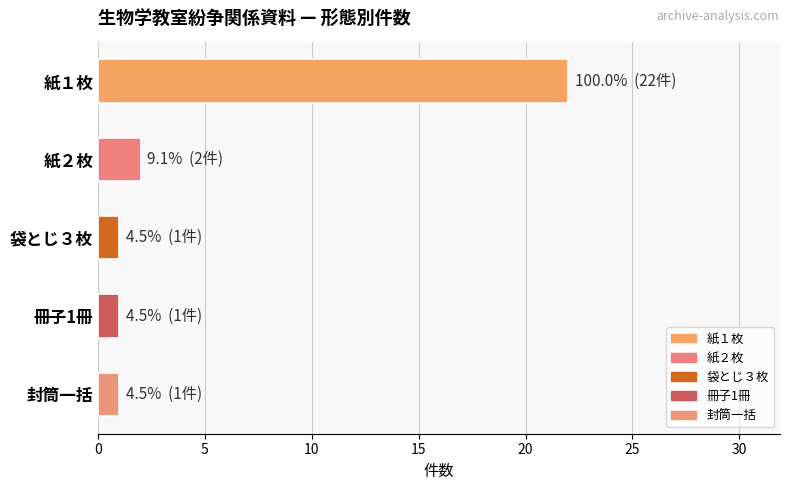

Are the bars horizontal?

Yes